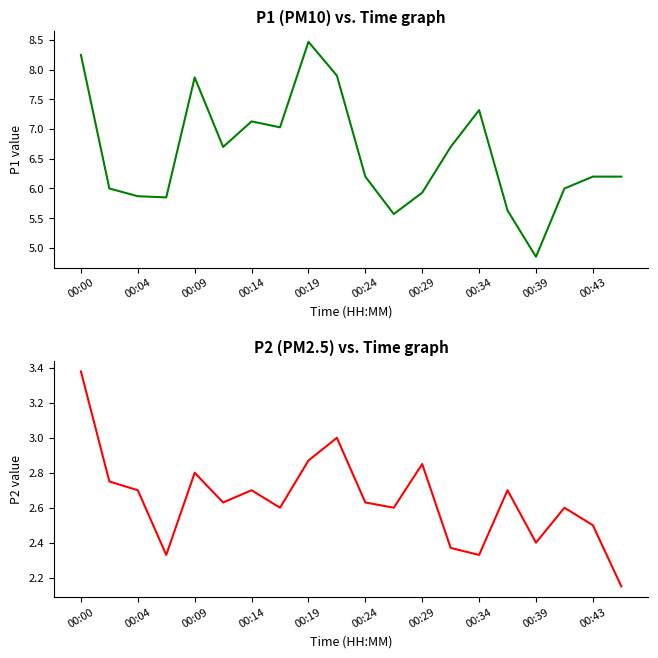

List the series in order of their overall mean, lowest first.

P2, P1